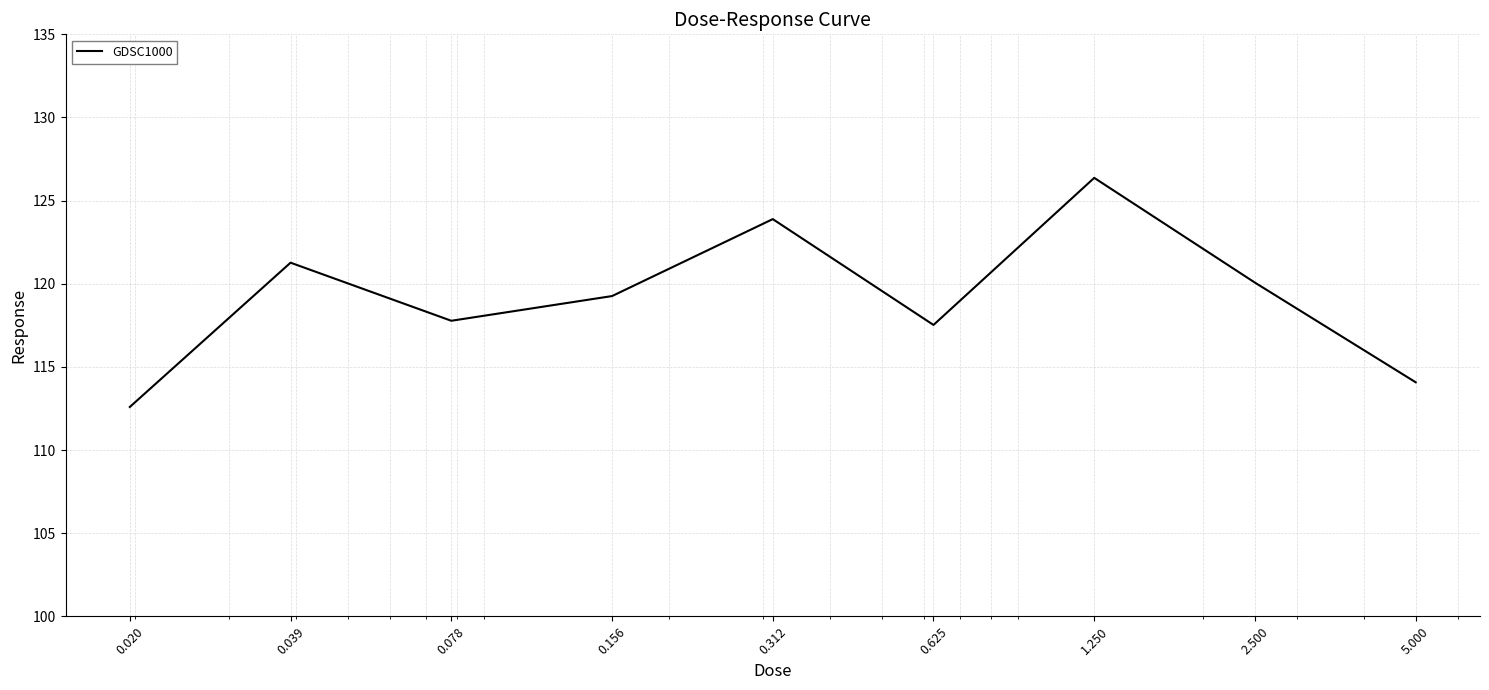

What is the difference between the maximum and minimum values?

13.8